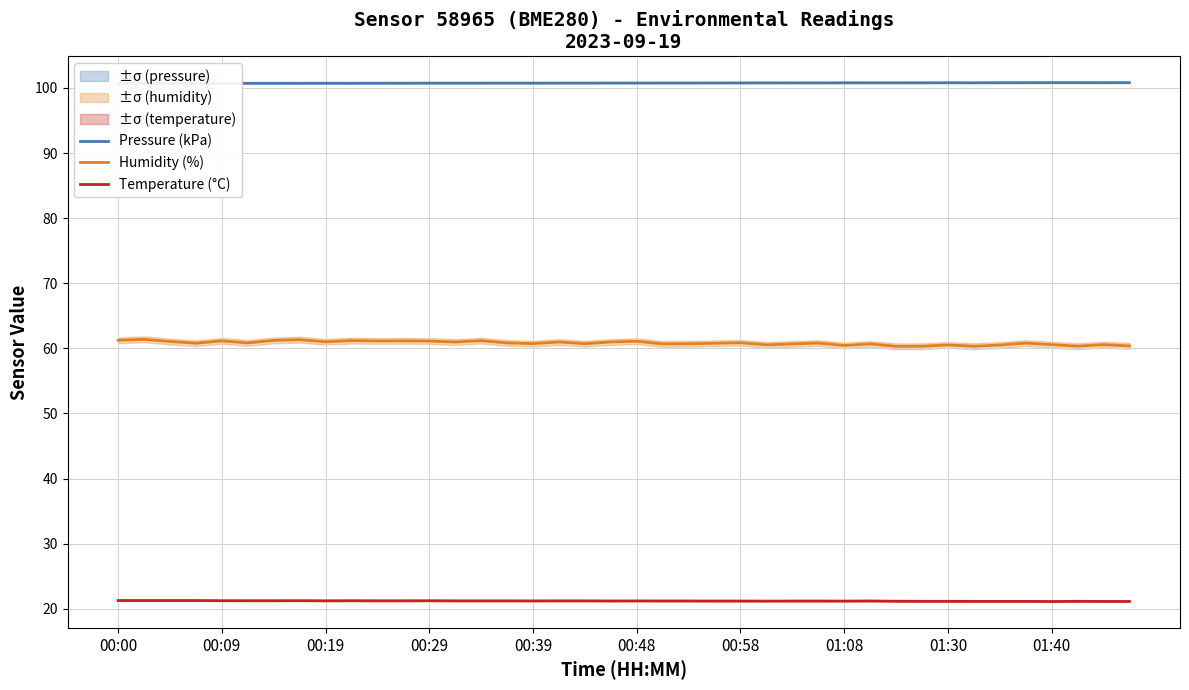

How many distinct data groups are displayed?

3